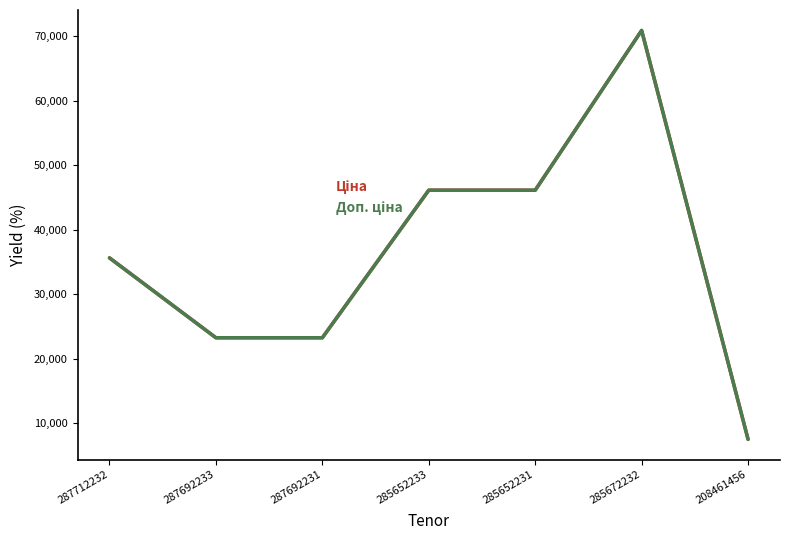

What is the minimum value shown in the chart?

7530.7